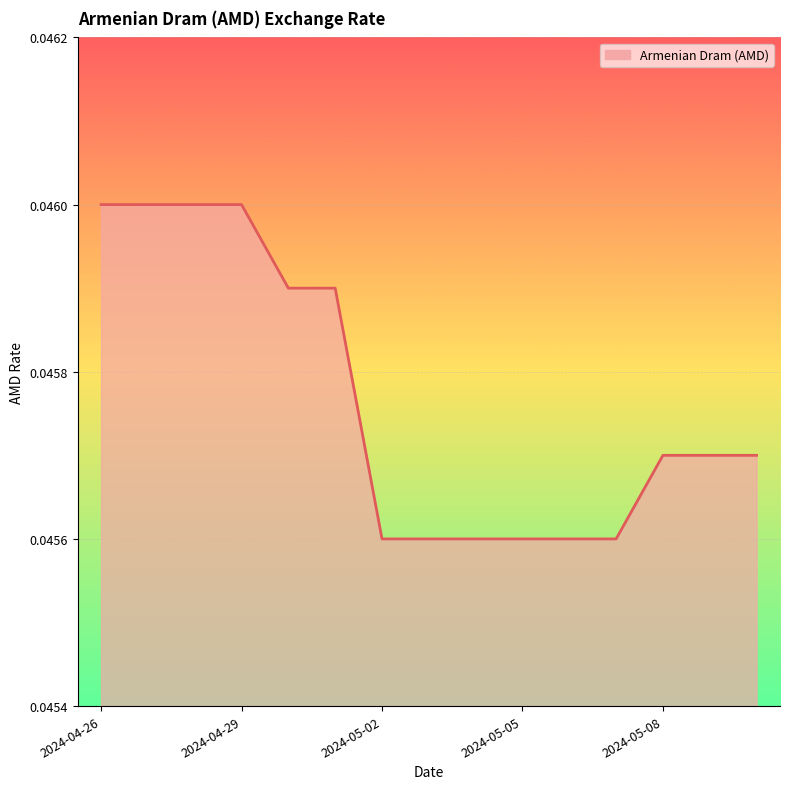

Does the chart display data point markers on the line(s)?

No